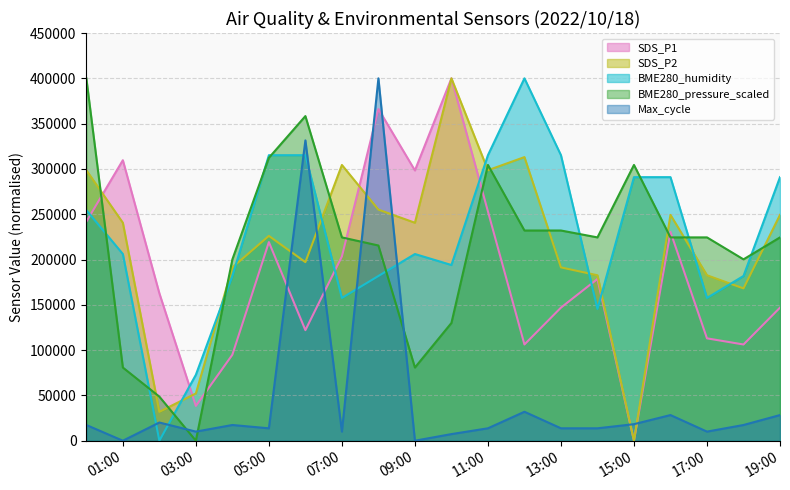

In SDS_P1, how many points are lower than both neighbors (excluding endpoints)?

6